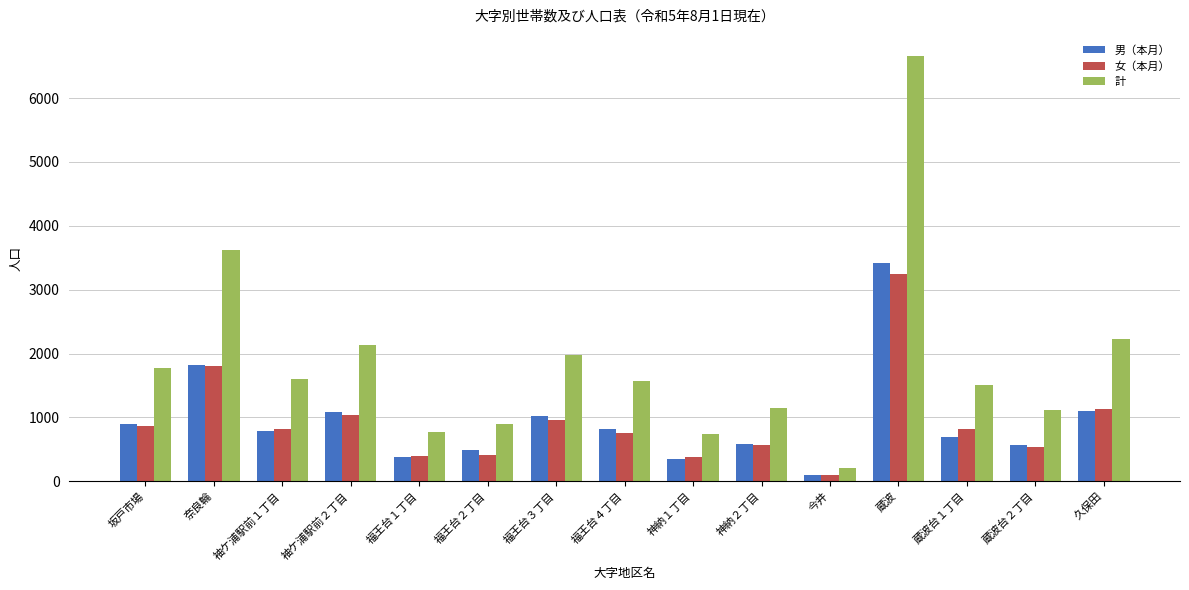

What is the label of the 8th bar from the left?

福王台４丁目